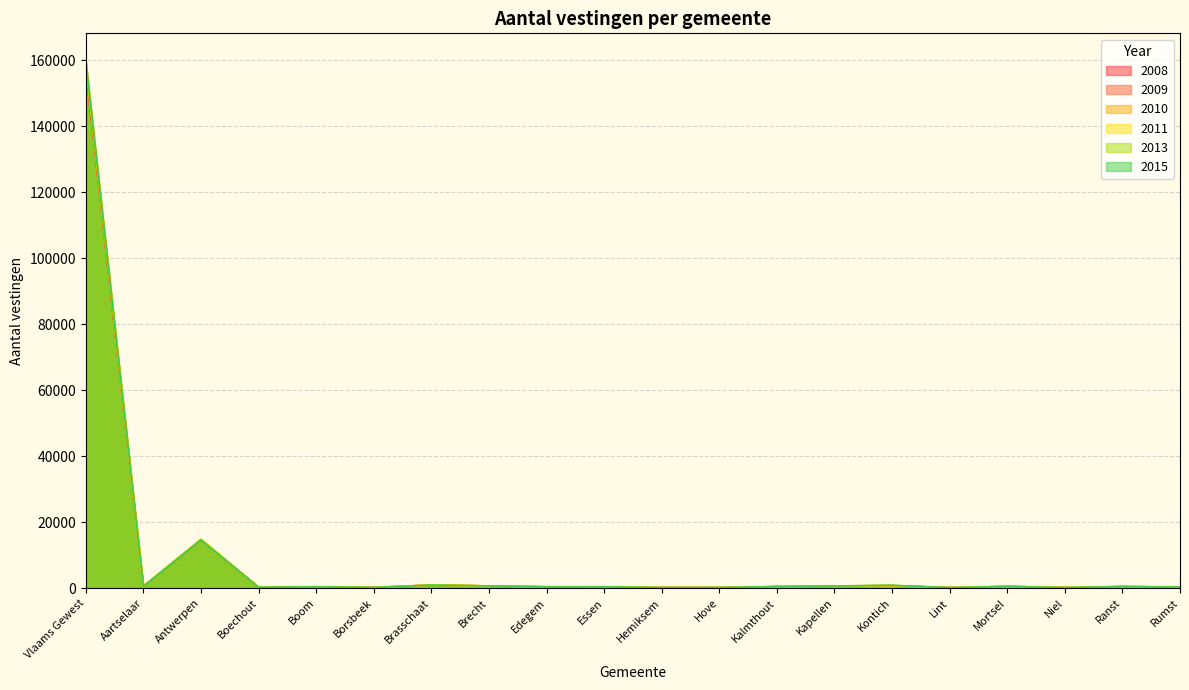

Reading left to right, what are all the values shown in this chart?

2008: 156696	521	14584	270	381	181	898	630	383	354	154	140	428	624	721	134	503	156	454	287
2009: 157628	526	14637	263	388	186	913	628	381	354	146	155	428	627	717	133	499	149	454	291
2010: 159653	531	14821	283	394	176	906	655	371	385	139	159	432	626	733	140	497	144	460	294
2011: 159612	530	14759	269	395	170	914	655	377	370	144	150	438	629	761	139	485	140	453	291
2013: 158512	508	14701	259	372	172	912	629	368	363	148	147	431	620	791	125	490	144	465	297
2015: 160093	502	14572	248	353	171	883	653	350	365	132	158	459	633	843	117	489	134	426	301